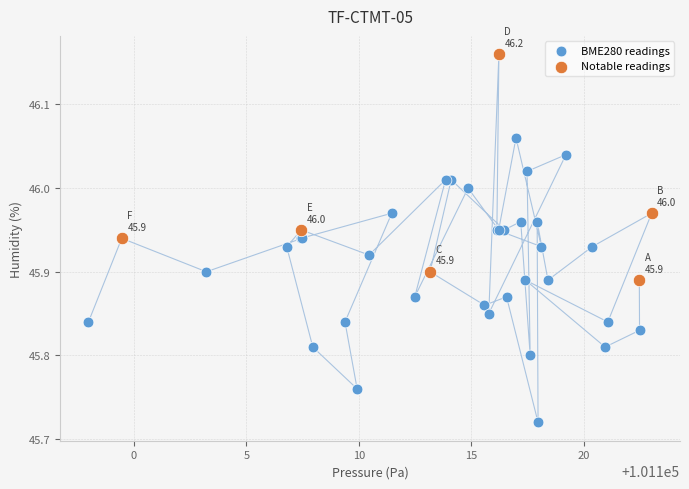

Which series reaches the maximum Y coordinate?

Notable readings